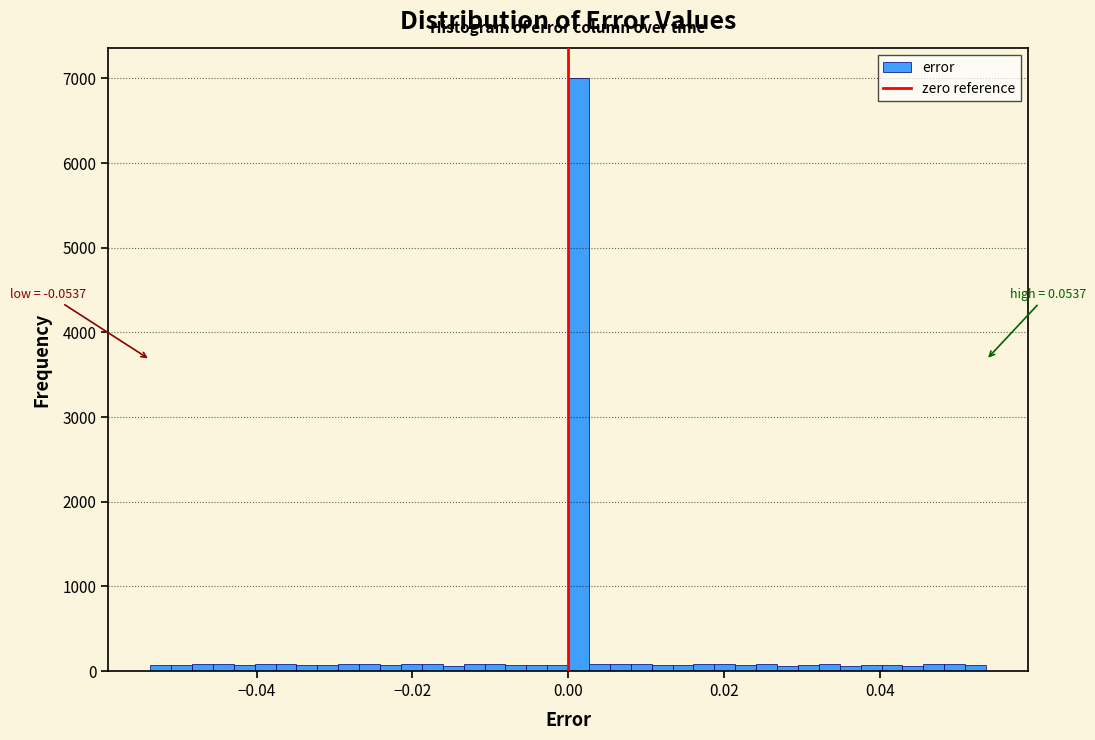

Read against the x-axis, roughly where is the centre of the tallest bar?

0.002